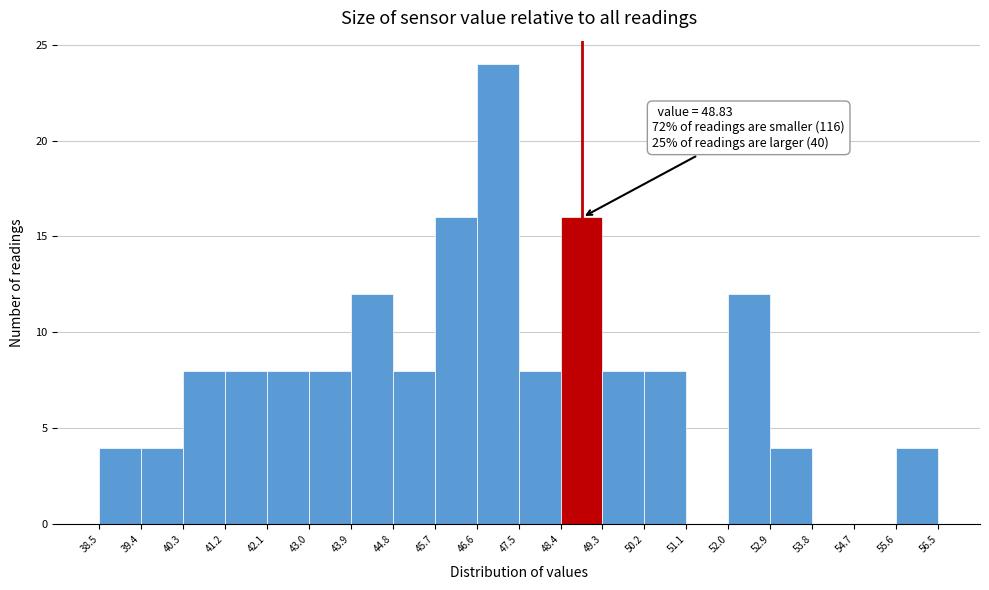

Which range on the x-axis has the tallest bar?

46.6 to 47.5